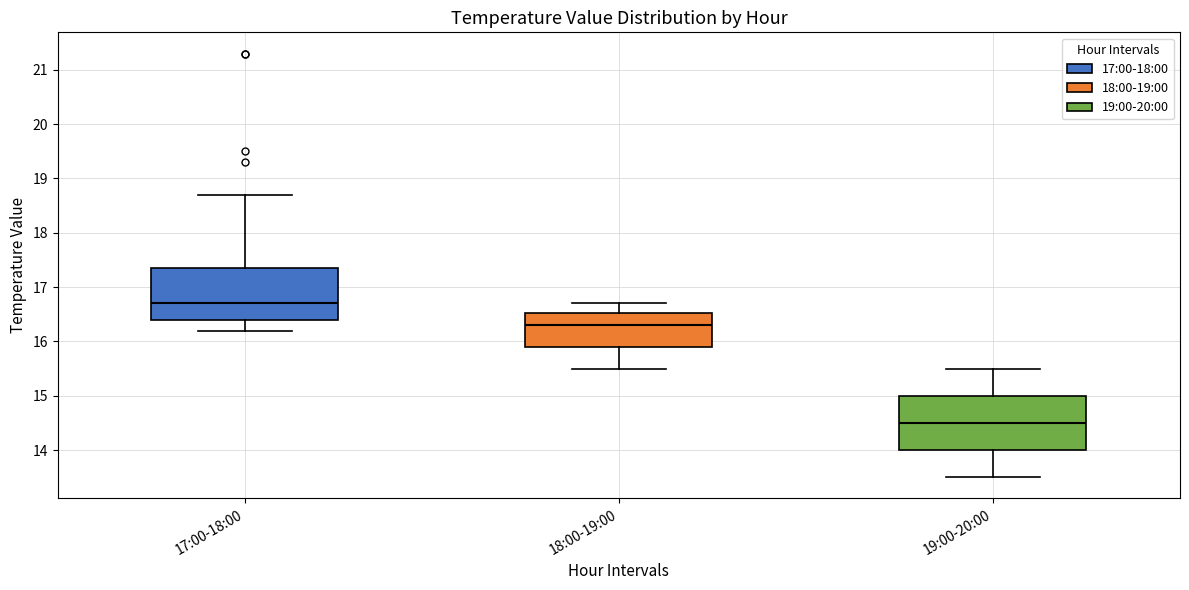

Which box's median line is the lowest?

19:00-20:00